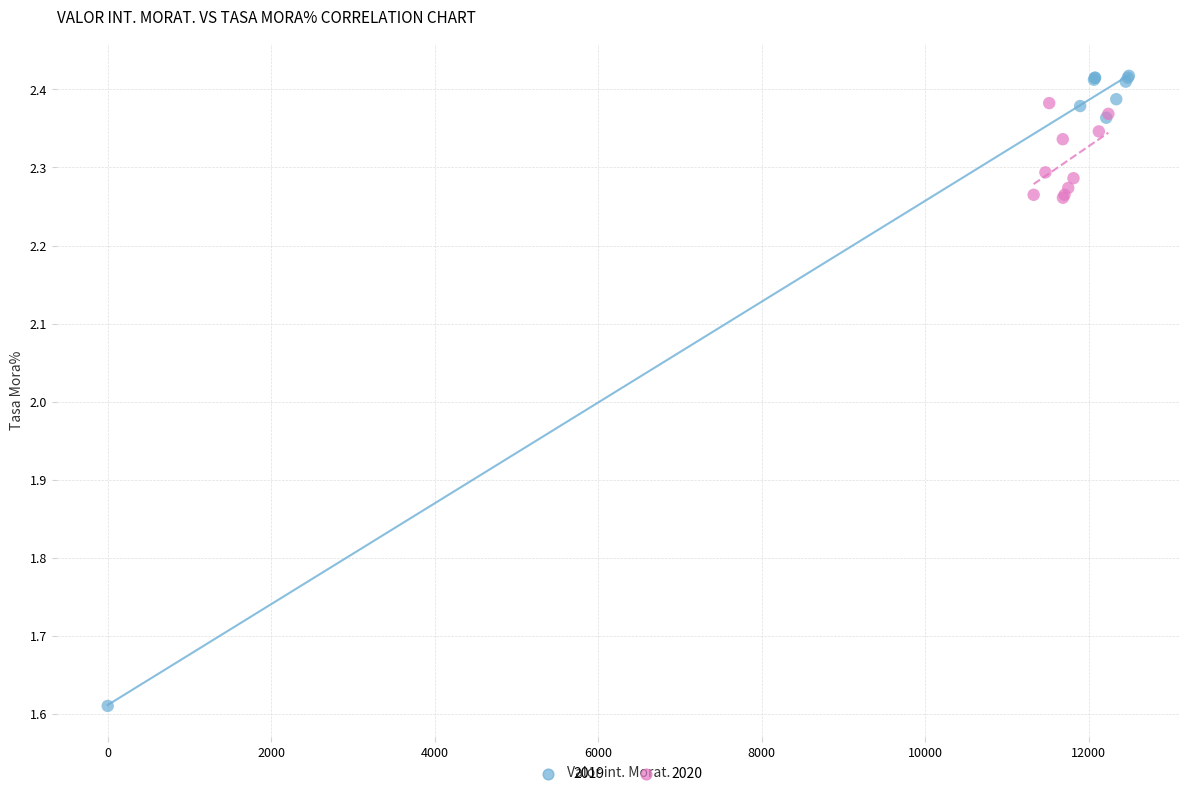

Which series has the widest spread of Y values?

2019